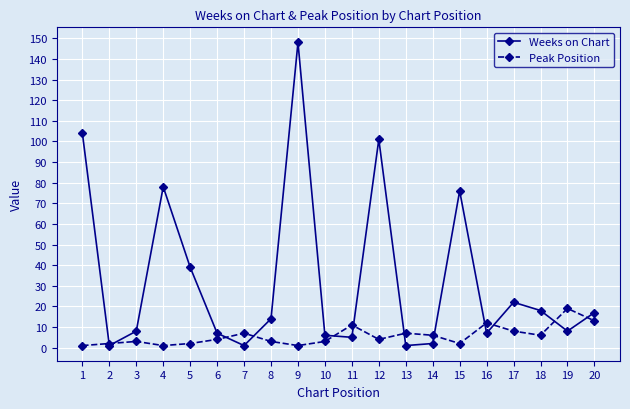

Which category has the highest value across all series?

9